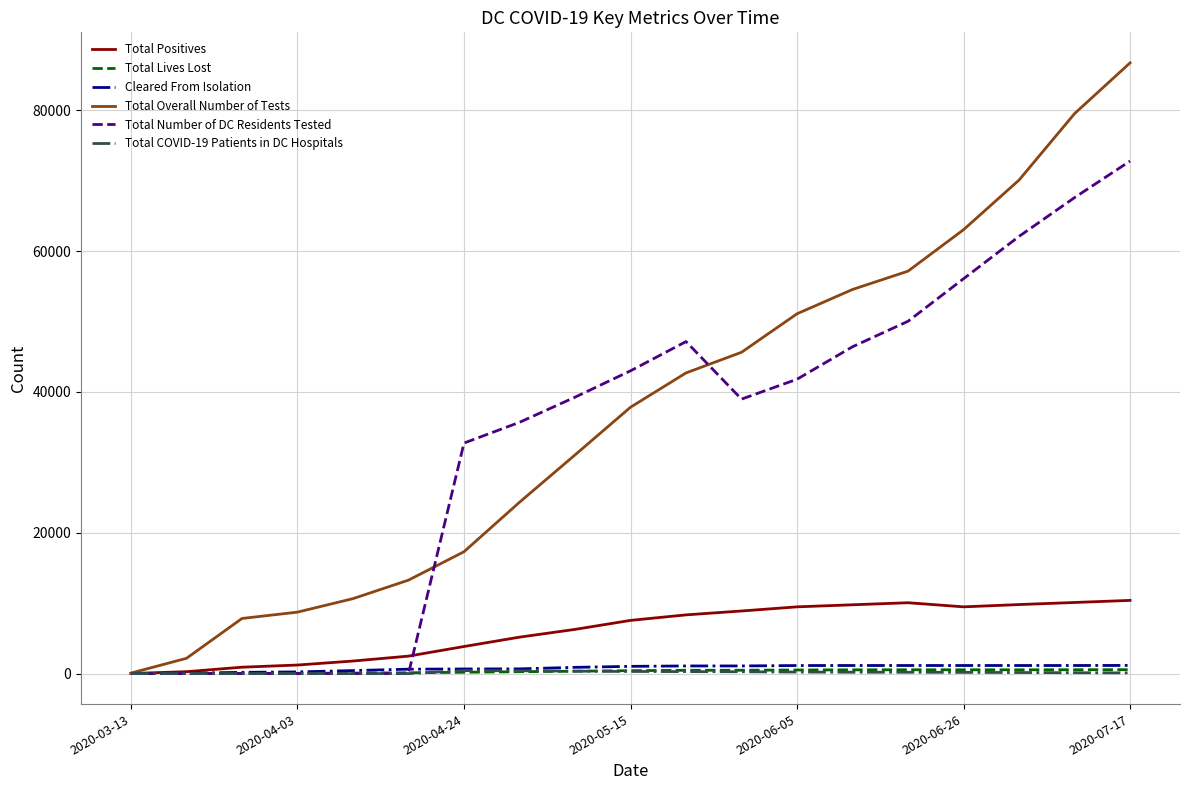

What is the greatest value displayed?

86731